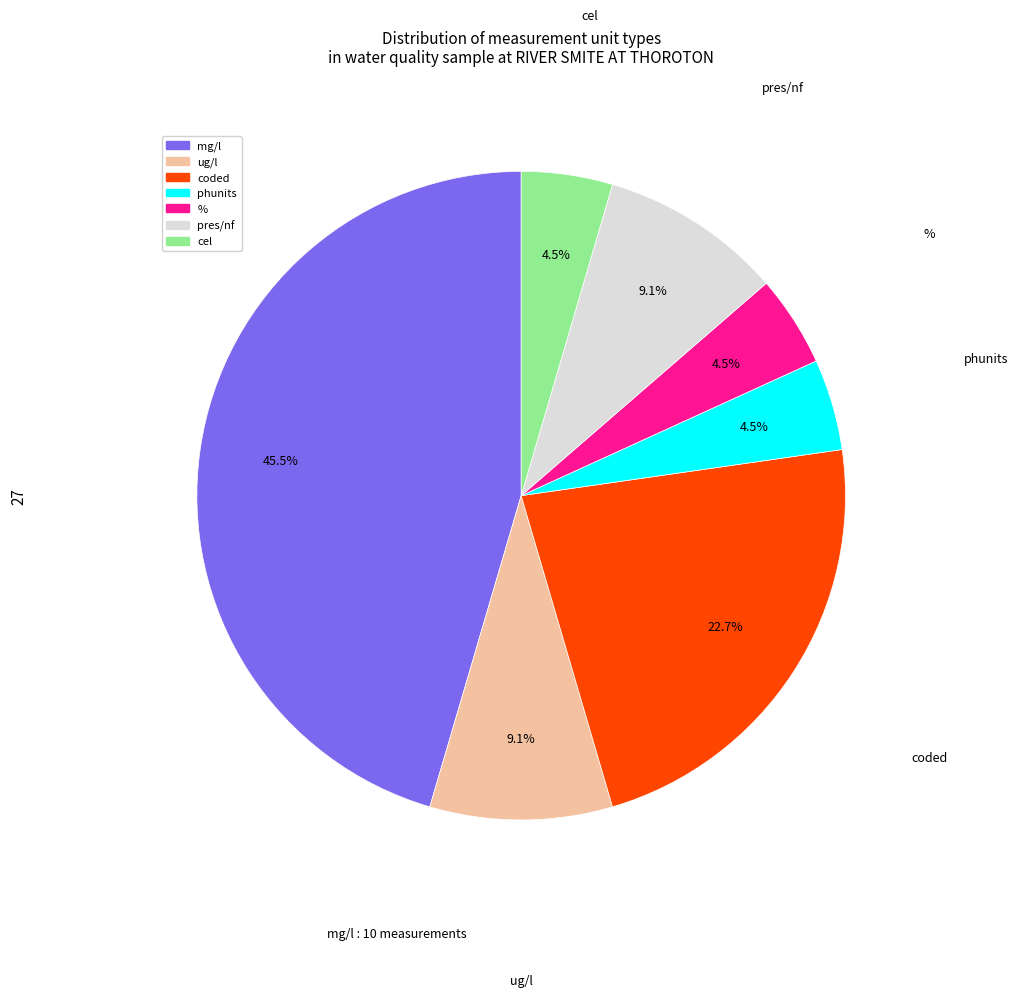

To the nearest percent, what portion does pres/nf represent?

9%